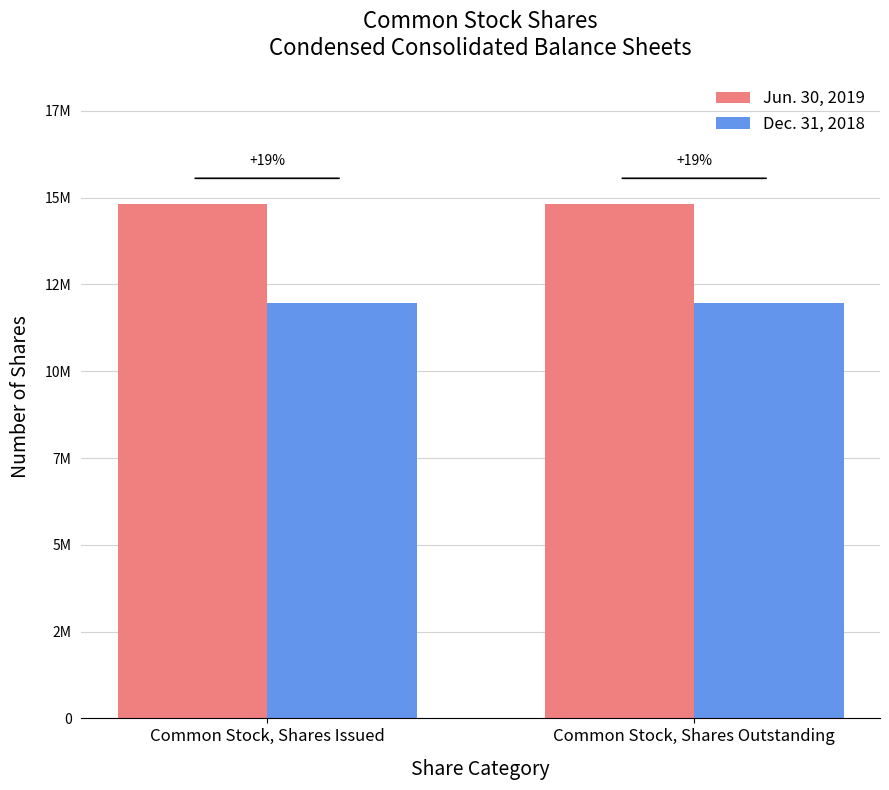

Are the bars grouped side by side (vs. stacked)?

Yes